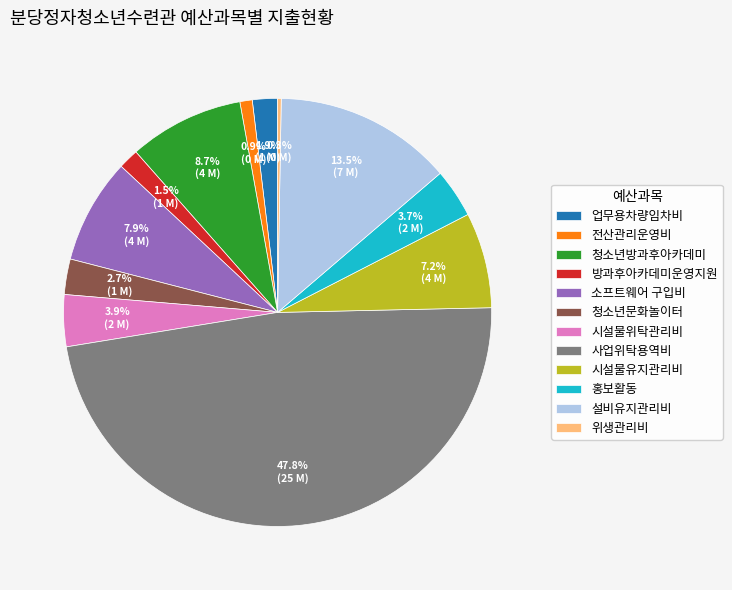

Between 시설물유지관리비 and 청소년문화놀이터, which is larger?

시설물유지관리비